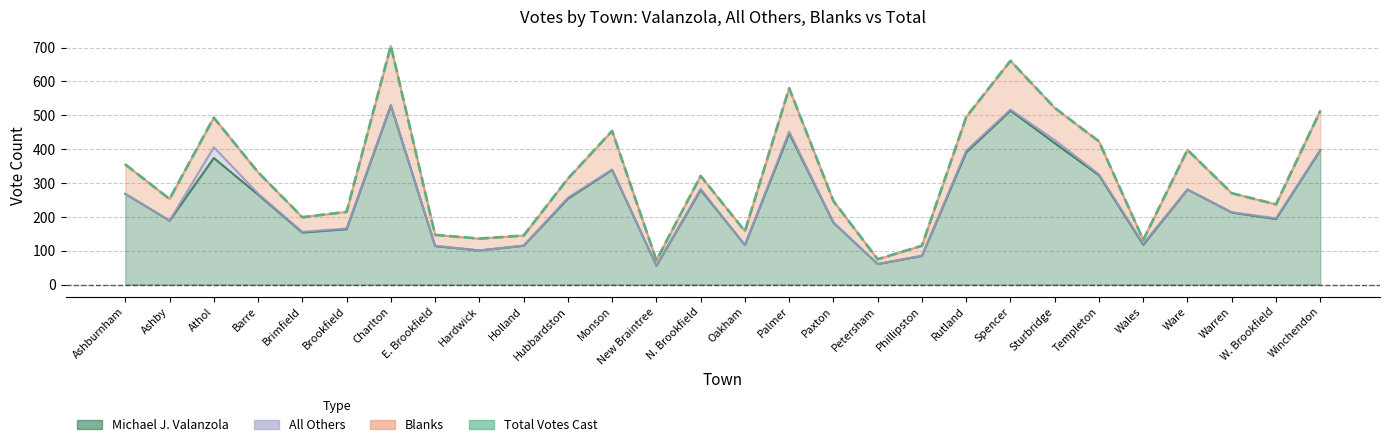

Reading left to right, what are all the values shown in this chart?

Ashburnham=355	Ashby=253	Athol=493	Barre=332	Brimfield=199	Brookfield=215	Charlton=705	E. Brookfield=147	Hardwick=136	Holland=145	Hubbardston=313	Monson=454	New Braintree=72	N. Brookfield=321	Oakham=158	Palmer=580	Paxton=247	Petersham=75	Phillipston=115	Rutland=495	Spencer=661	Sturbridge=522	Templeton=423	Wales=132	Ware=398	Warren=270	W. Brookfield=237	Winchendon=513